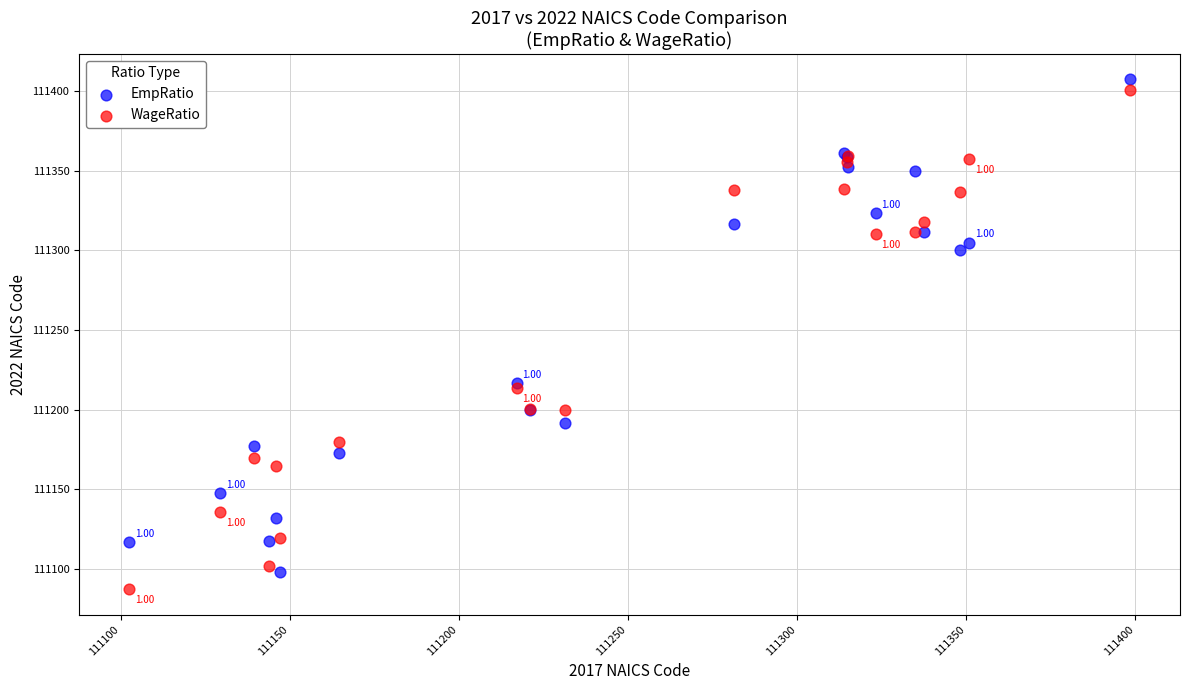

Which series has the widest spread of Y values?

WageRatio